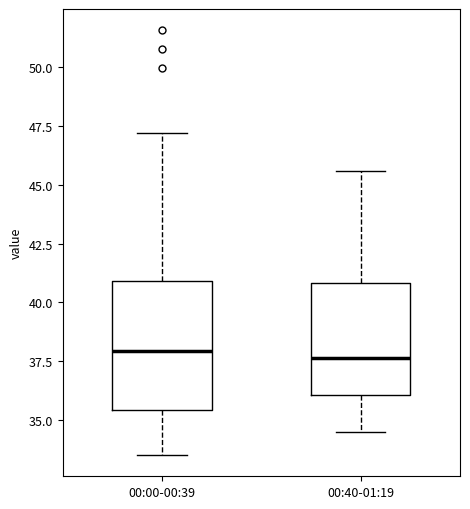

Reading left to right, read every box against the y-axis: the position of its median line, the range the box covers, and the ends of its whiskers. The values are not printed on the chart, so give them approximately, as read against the axis.

00:00-00:39: median 38.0, box 35.5 to 41.0, whiskers 33.5 to 47.0
00:40-01:19: median 37.5, box 36.0 to 41.0, whiskers 34.5 to 45.5